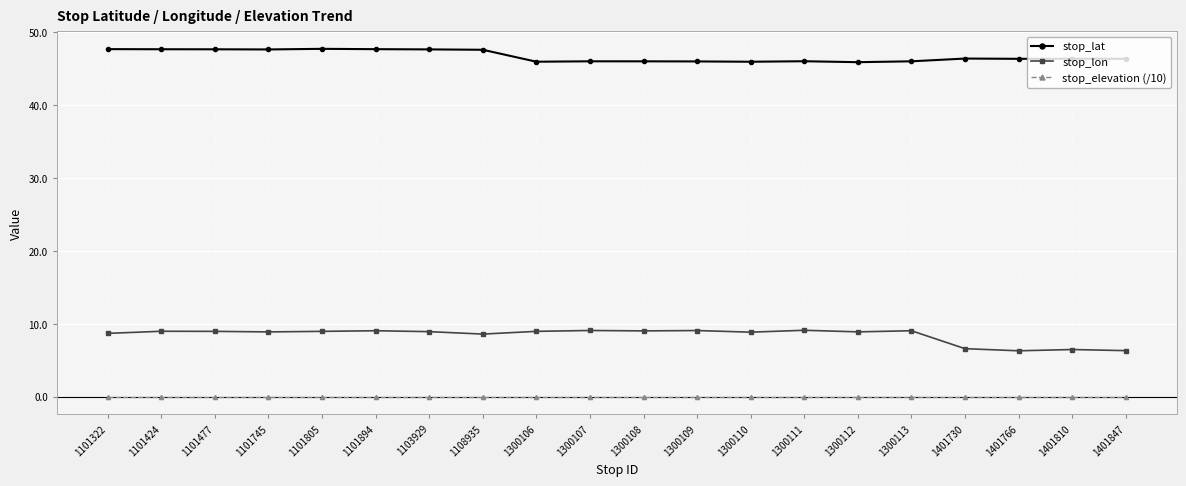

Which series has the largest range (max minus min)?

stop_lon